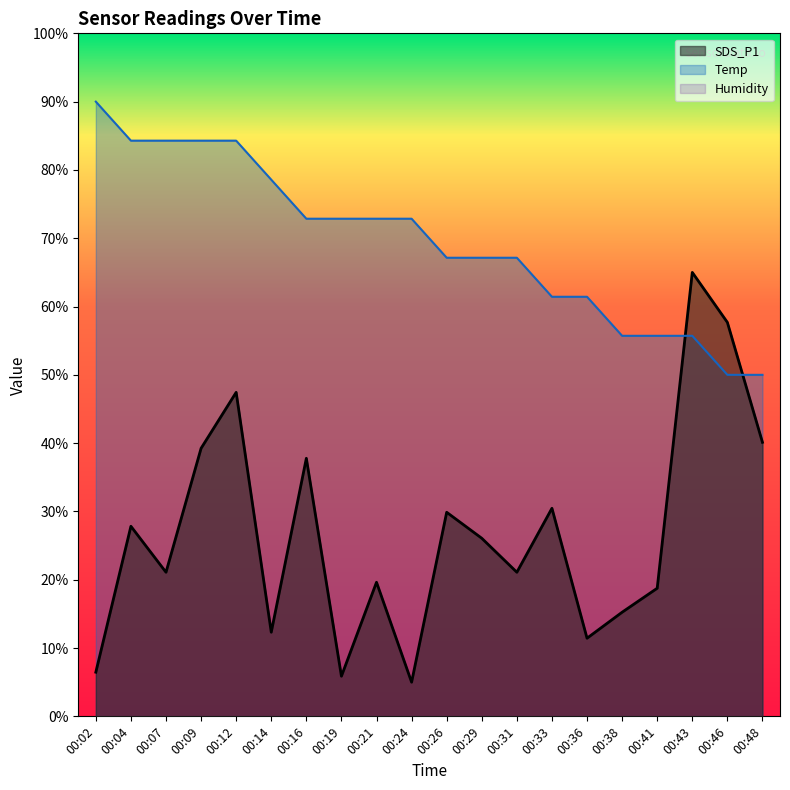

Is it true that SDS_P1 equals 6.5 at 00:02?

True